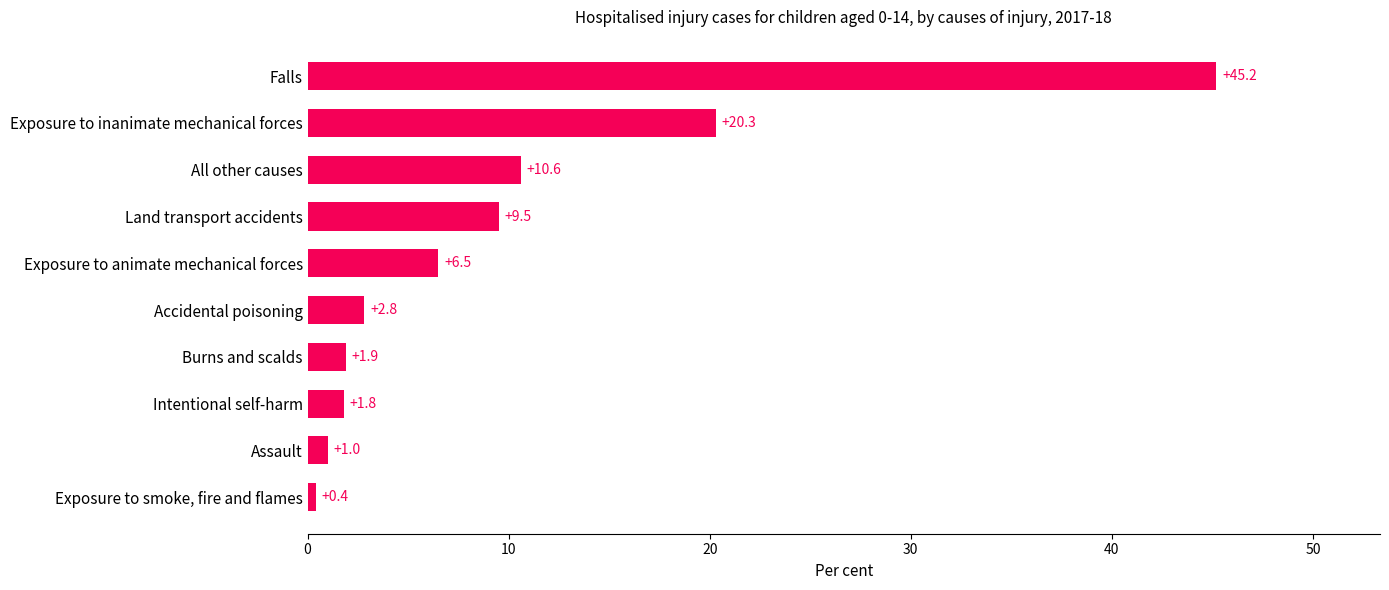

Reading top to bottom, transcribe all the data shown in this chart.

45.2	20.3	10.6	9.5	6.5	2.8	1.9	1.8	1.0	0.4